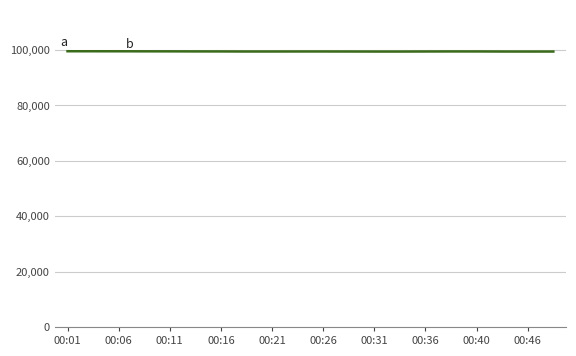

How many lines are shown in the chart?

1